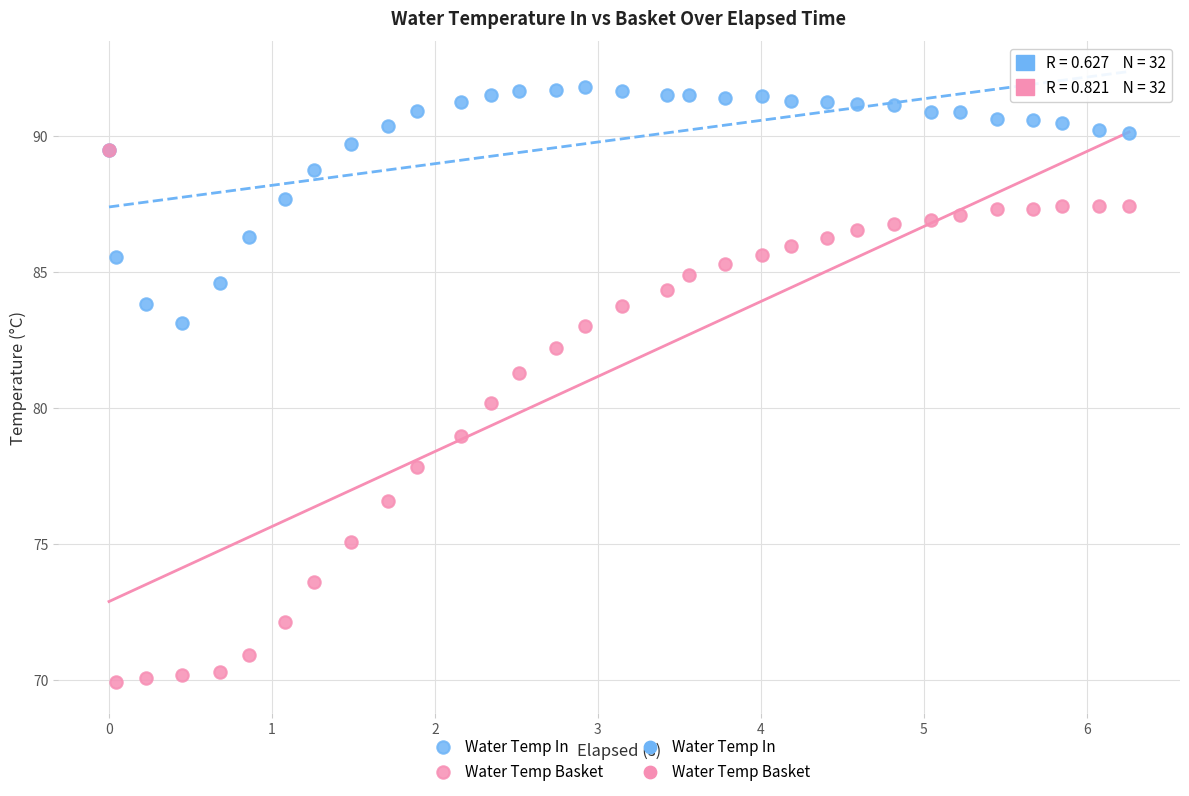

Which series has the largest Y range (max minus min)?

Water Temp Basket